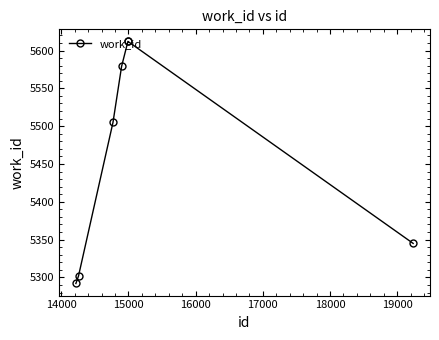

What is the maximum value shown in the chart?

5612